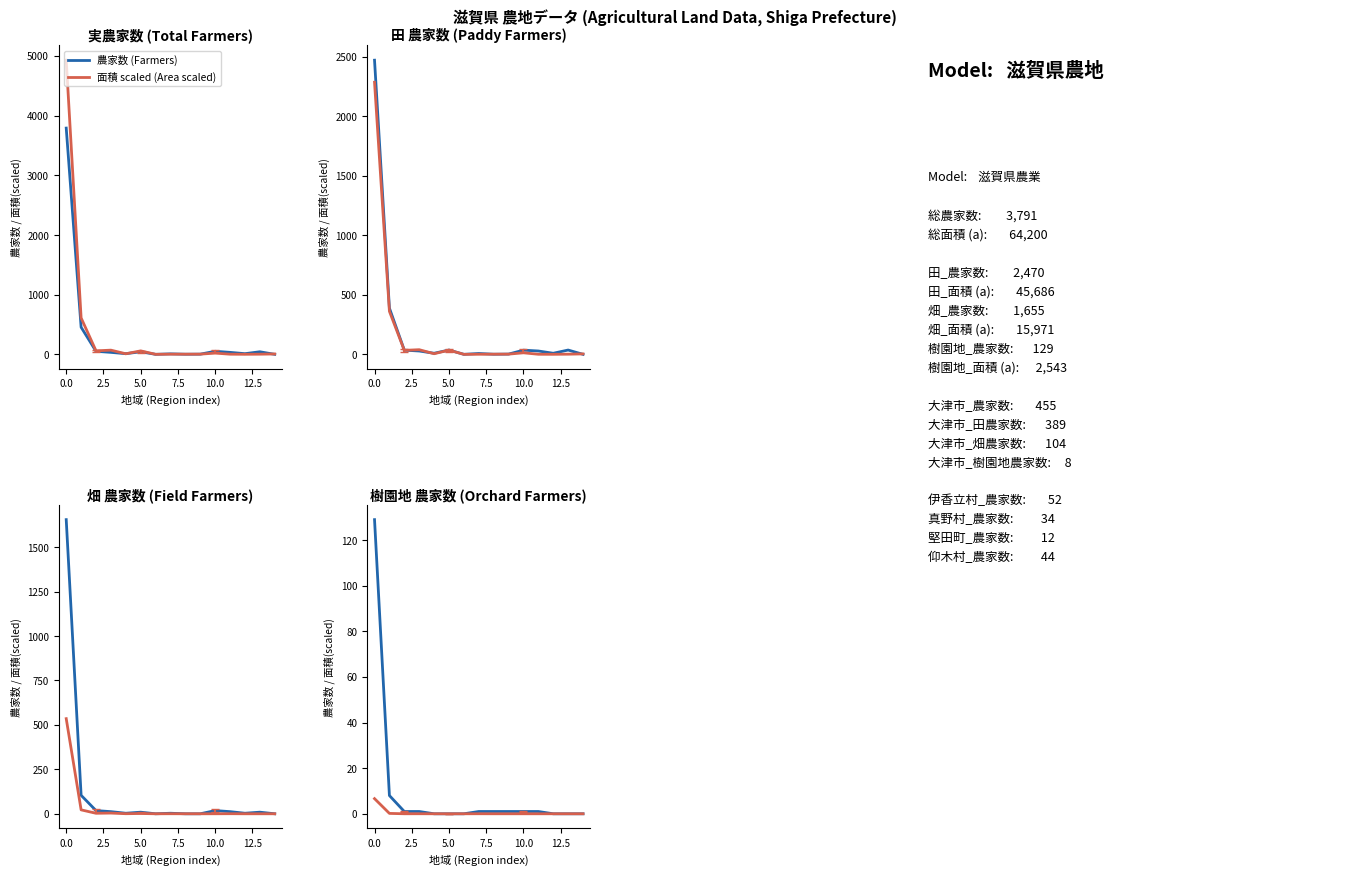

What position from the left is 9?

10